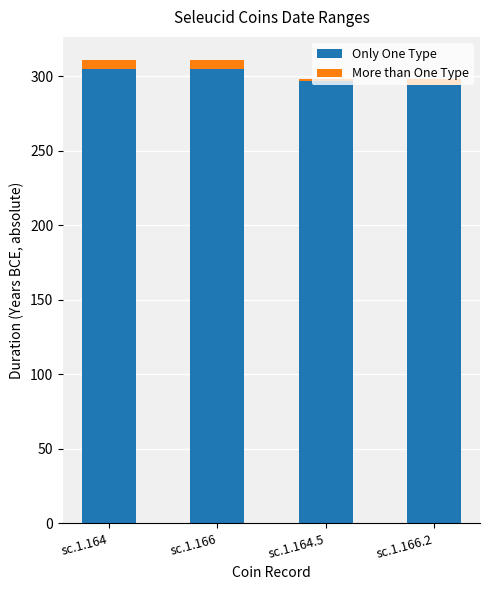

What is the average value of the Only One Type series?

300